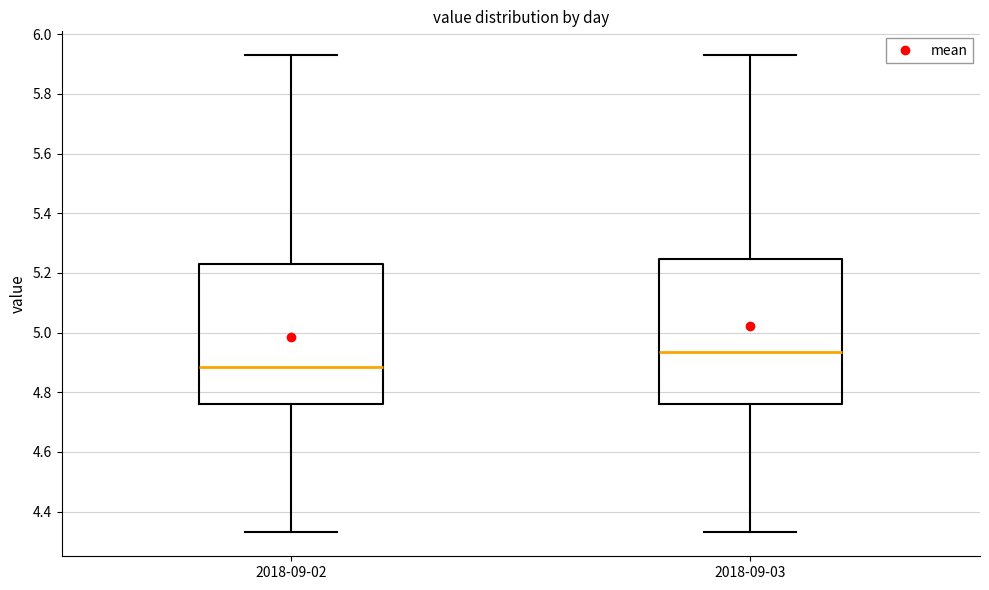

Reading left to right, transcribe this box plot: for each box, give where its median line is, the range the box spans, and where its two whiskers end, as read against the y-axis. The values are not printed on the chart, so give them approximately, as read against the axis.

2018-09-02: median 4.88, box 4.76 to 5.24, whiskers 4.34 to 5.94
2018-09-03: median 4.94, box 4.76 to 5.24, whiskers 4.34 to 5.94